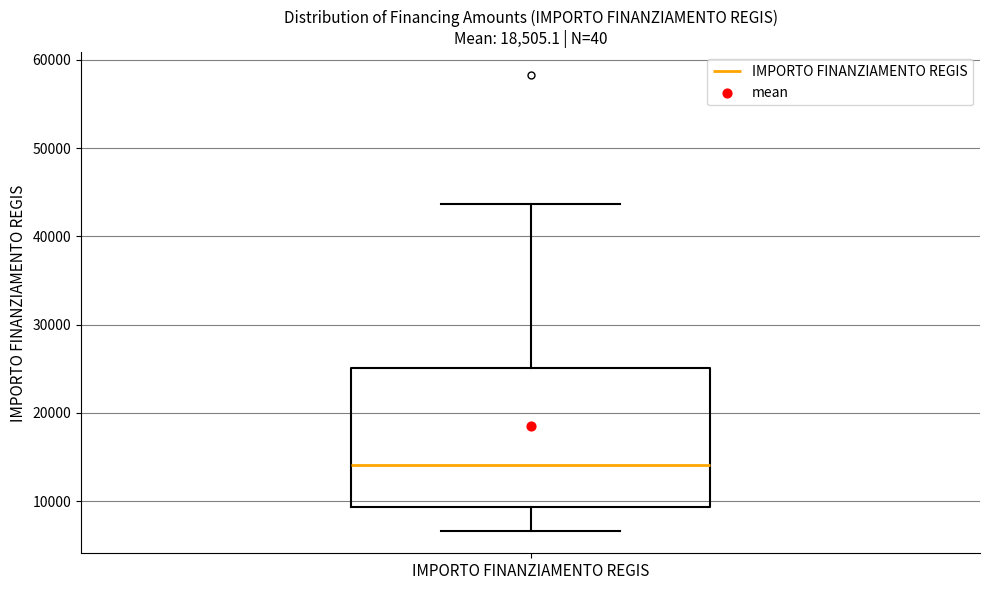

Read this box plot against the y-axis: the position of the median line, the range covered by the box, and the ends of both whiskers. The values are not printed on the chart, so give them approximately, as read against the axis.

median 14000, box 9000 to 25000, whiskers 7000 to 44000